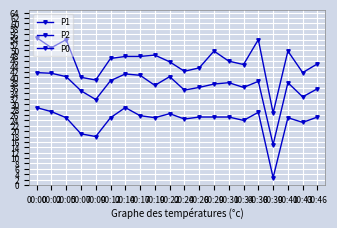

Does the chart have visible grid lines?

Yes